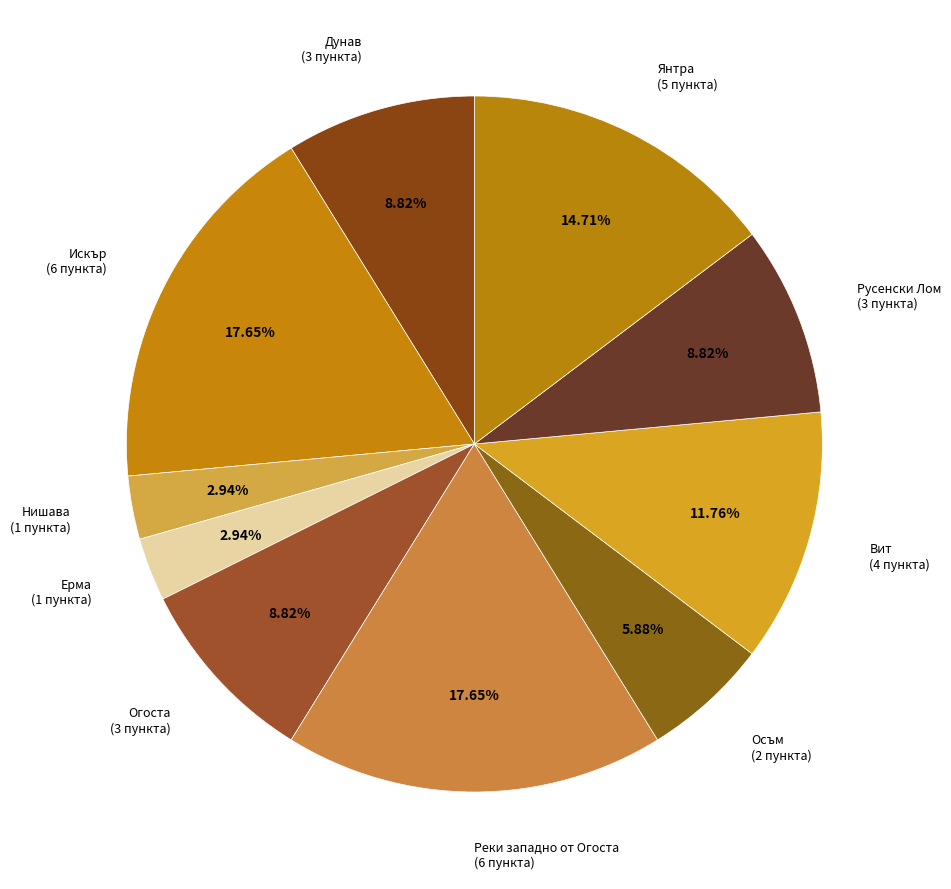

To the nearest percent, what is the average slice percentage?

10%